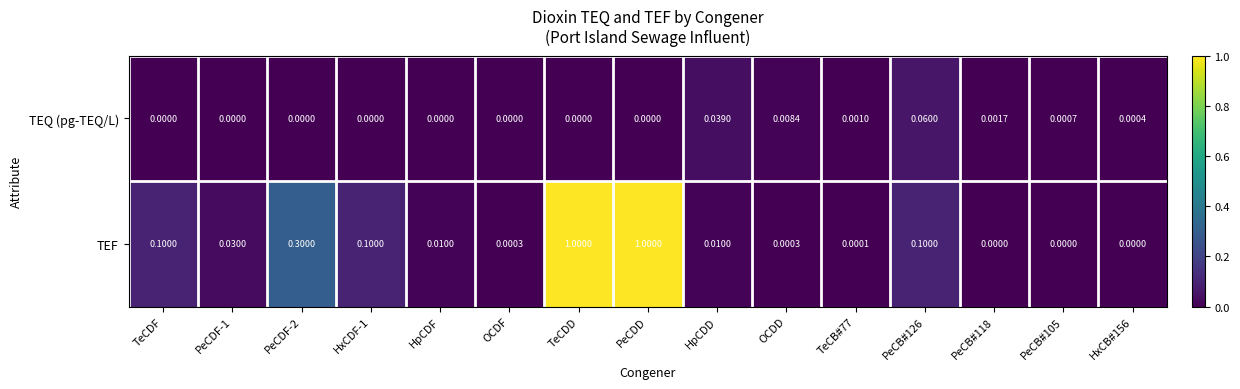

How many values in the TEQ (pg-TEQ/L) series exceed 0?

7